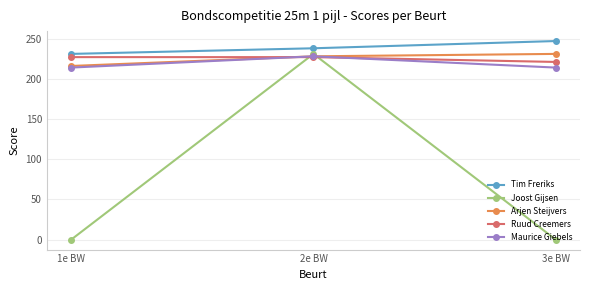

Is the value of Arjen Steijvers at 2e BW greater than the value of Tim Freriks at 2e BW?

No